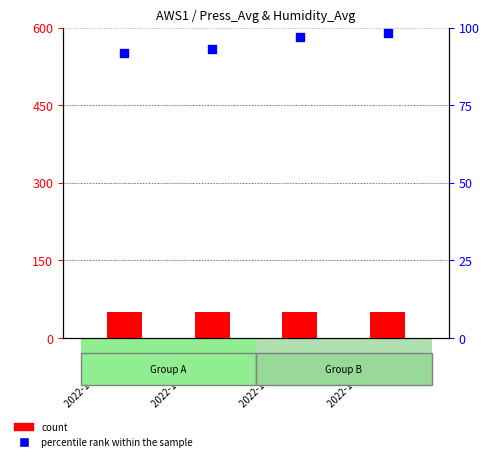

What are all the series names shown in the legend?

count, percentile rank within the sample